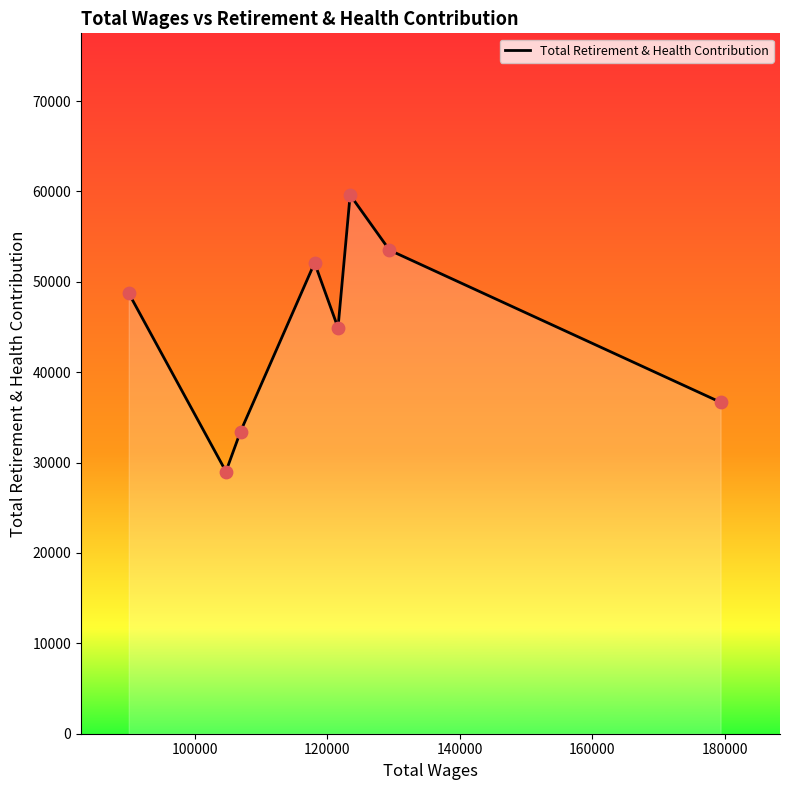

How many interior local valleys (lower than both neighbors) does the data have?

2